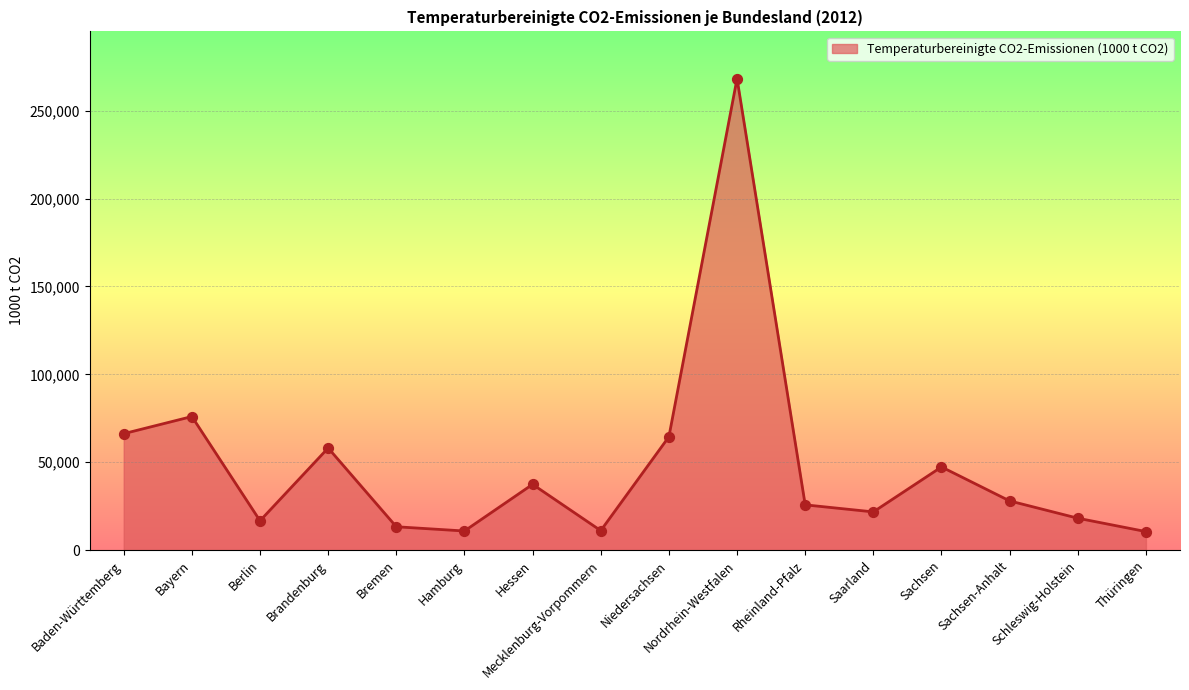

Which has a higher value, Thüringen or Nordrhein-Westfalen?

Nordrhein-Westfalen